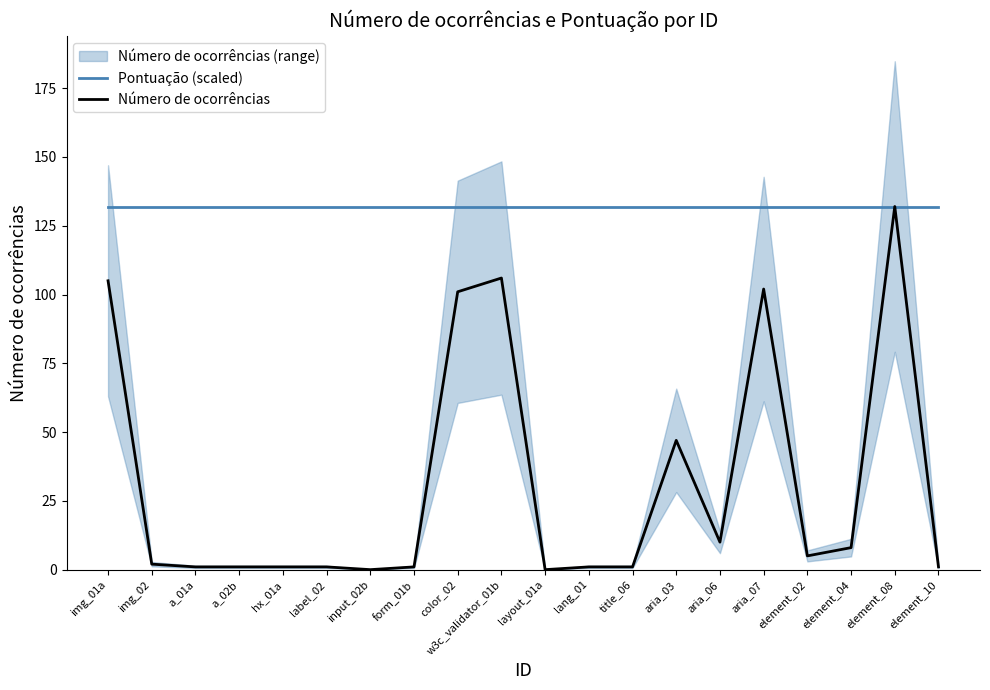

Count the number of categories in the chart.

20